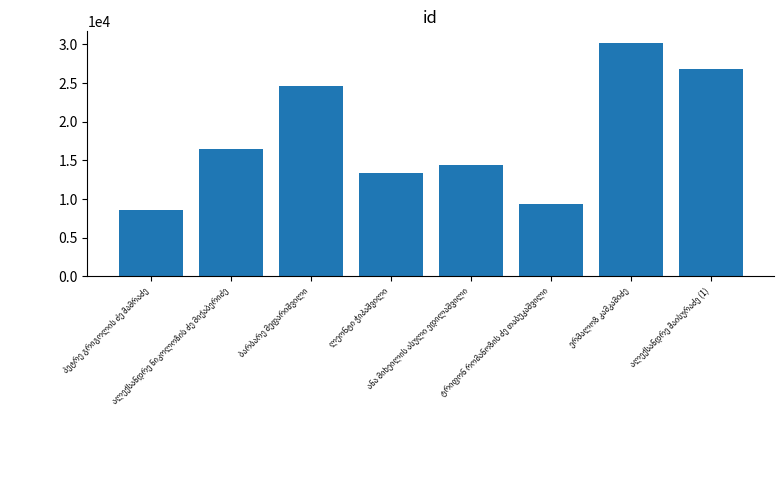

Reading left to right, transcribe all the data shown in this chart.

8565	16457	24632	13433	14436	9309	30188	26811